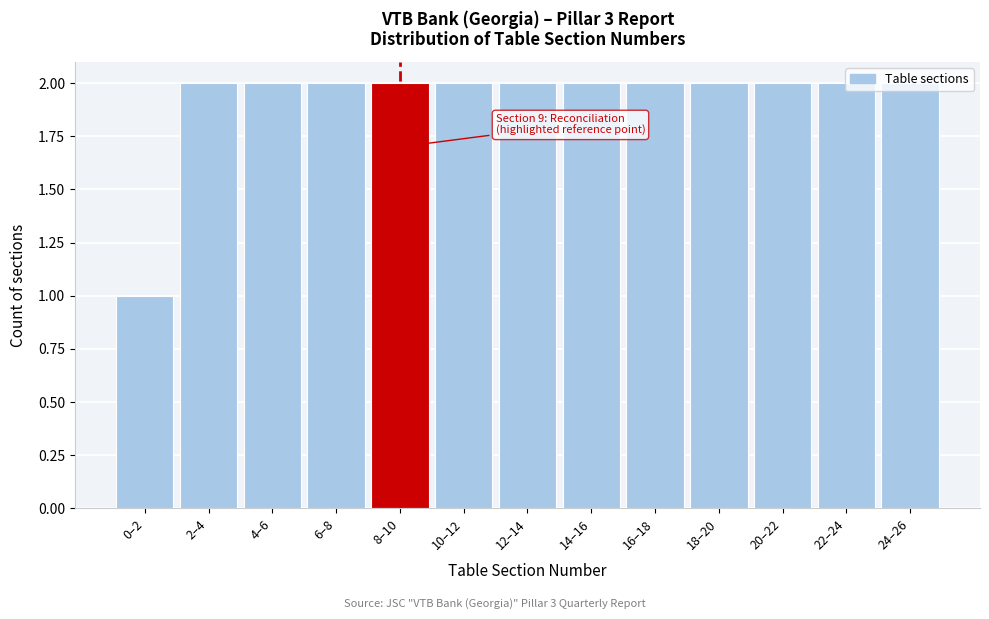

What is the sum of all values?

25